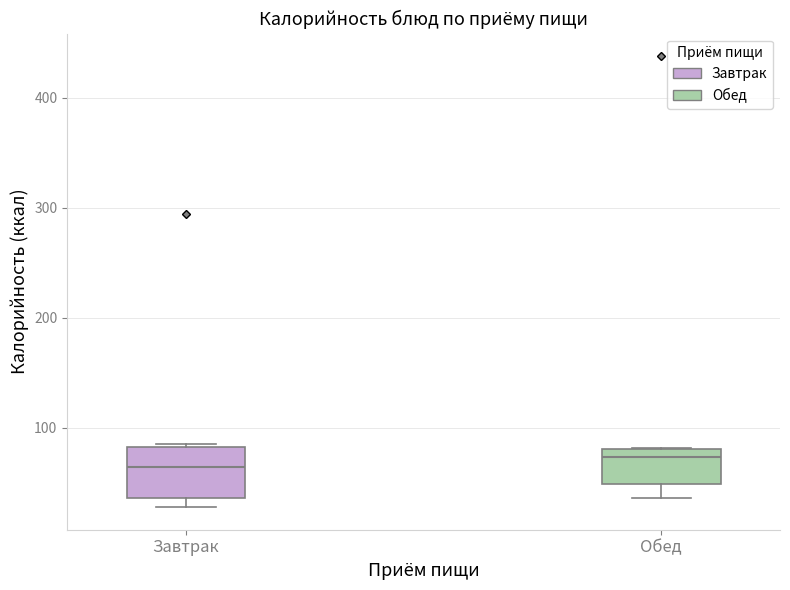

Where does the lower whisker of the box for Обед end on the y-axis? The values are not printed on the chart, so give them approximately, as read against the axis.

40